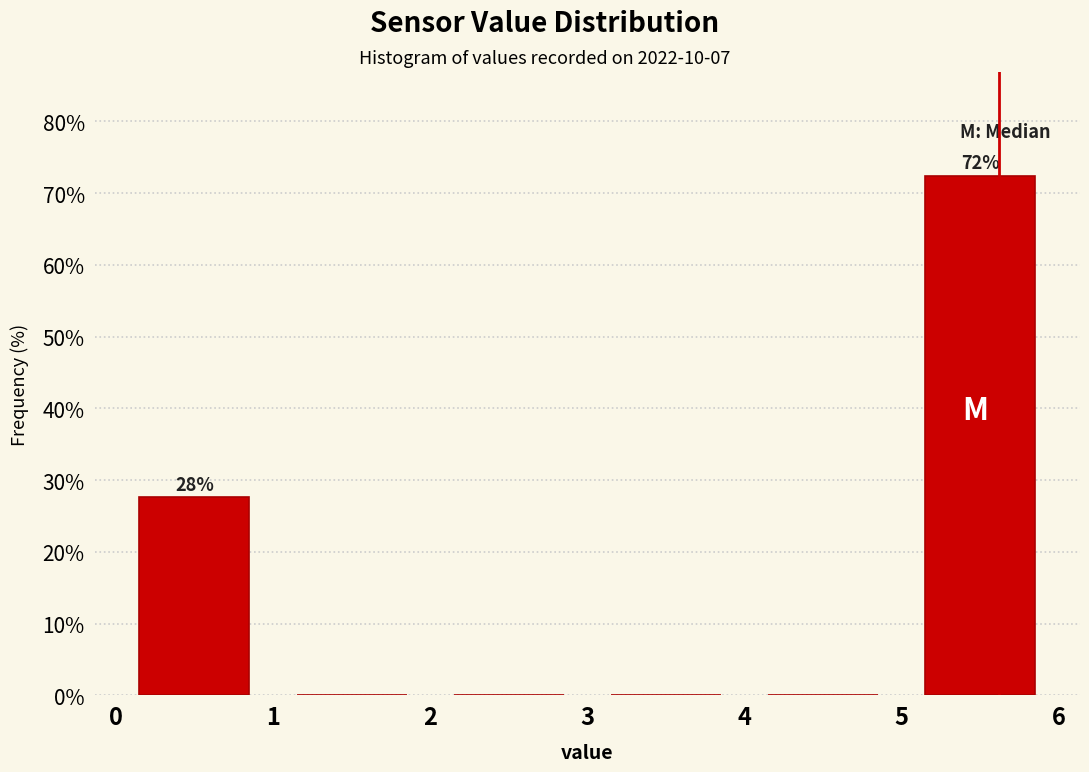

Over which range of the x-axis is the bar tallest?

5 to 6